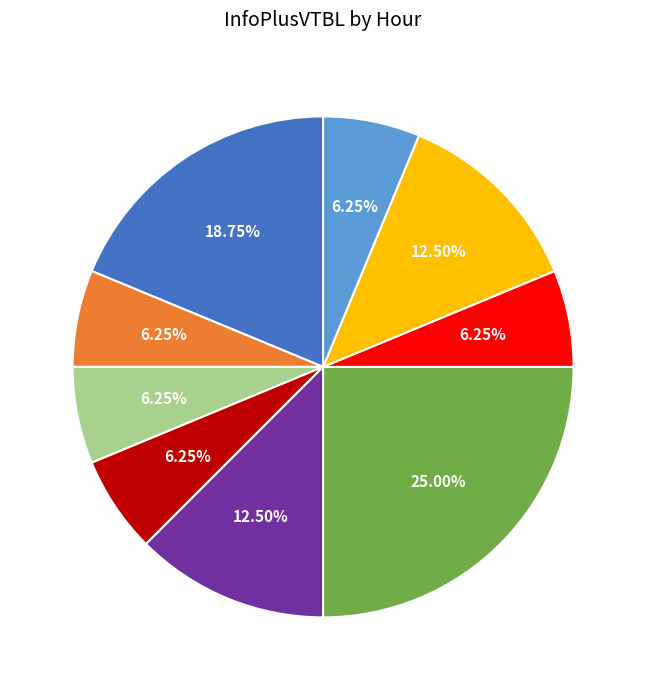

Is there a majority slice in this chart?

No